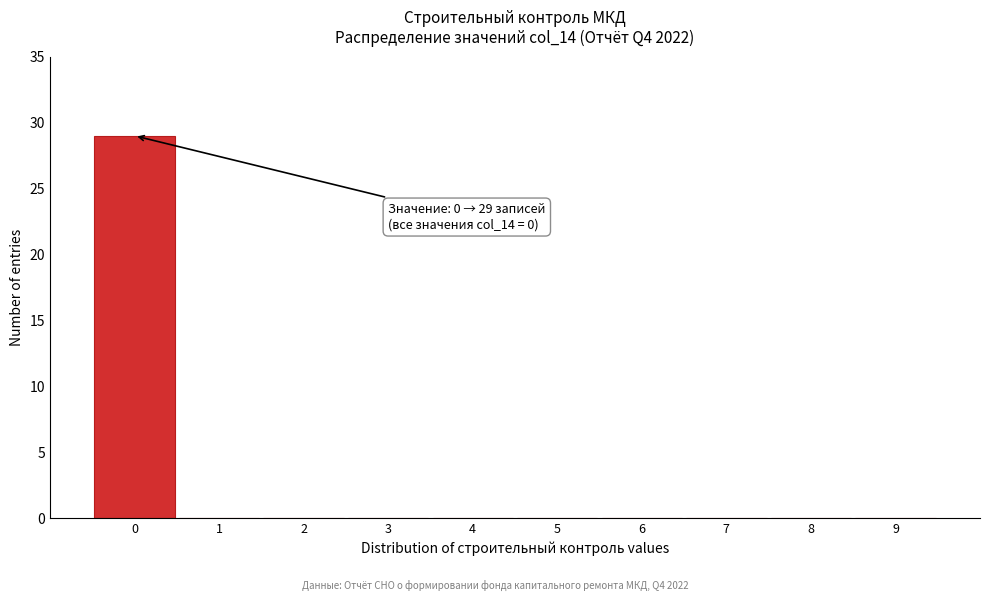

Over which range of the x-axis is the bar tallest?

-0.5 to 0.5